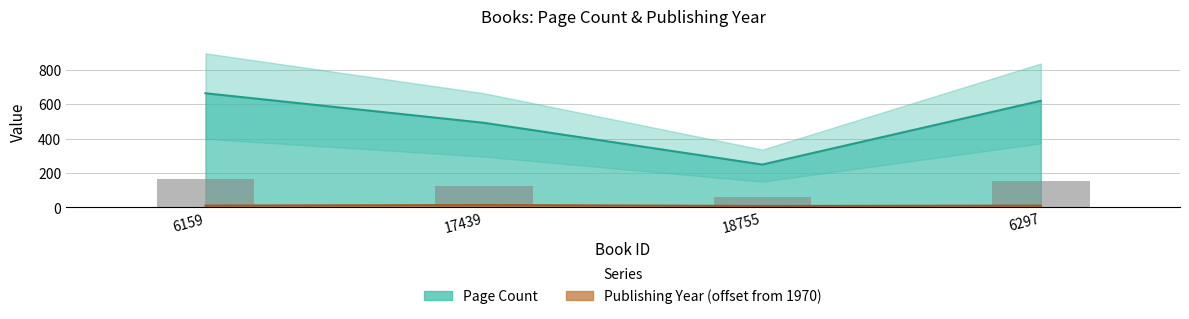

At which category is the sum across all series the highest?

6159